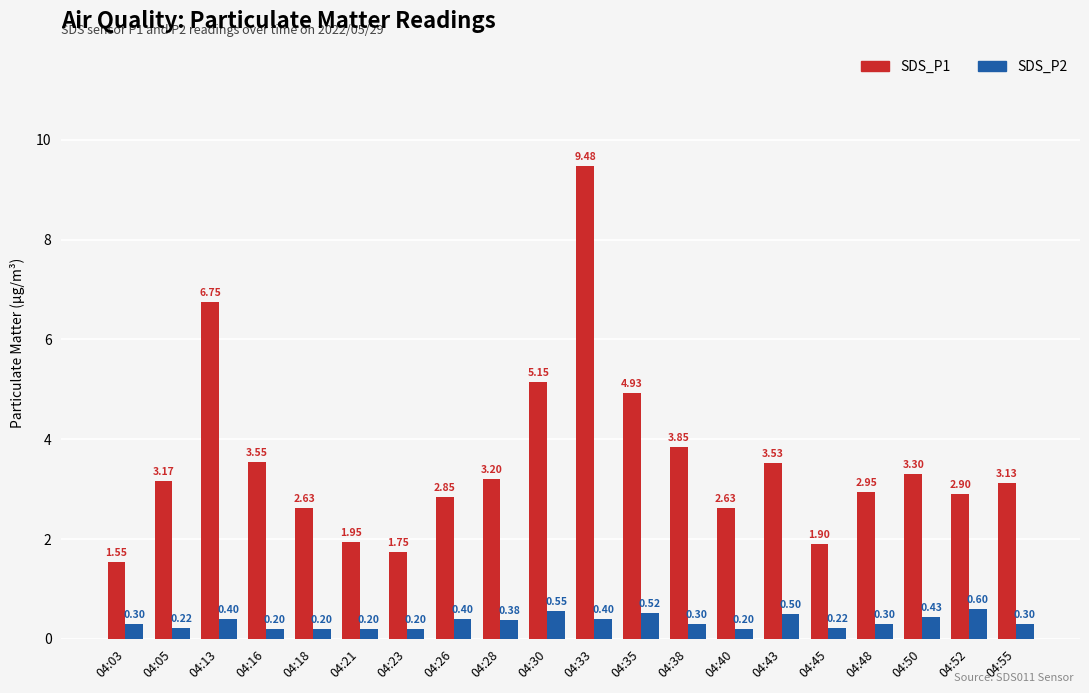

Which series has the largest total across all categories?

SDS_P1